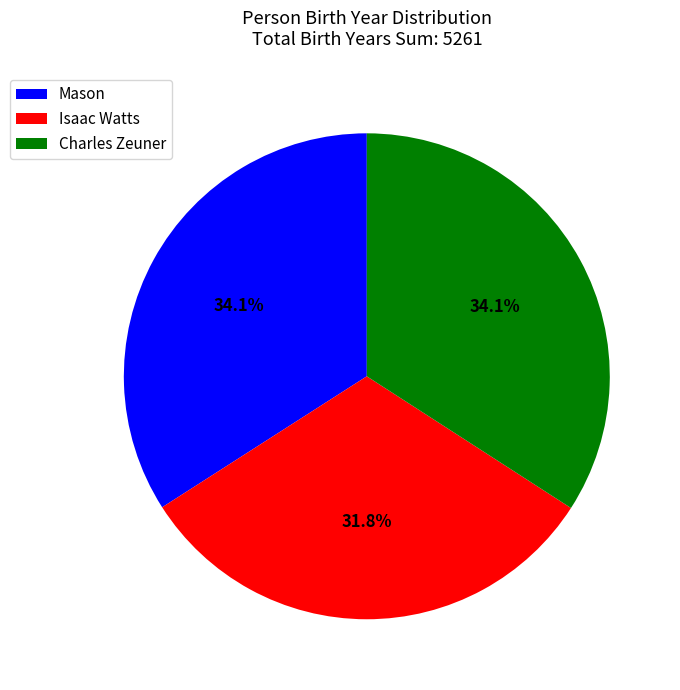

Is there any slice that represents more than half of the pie?

No